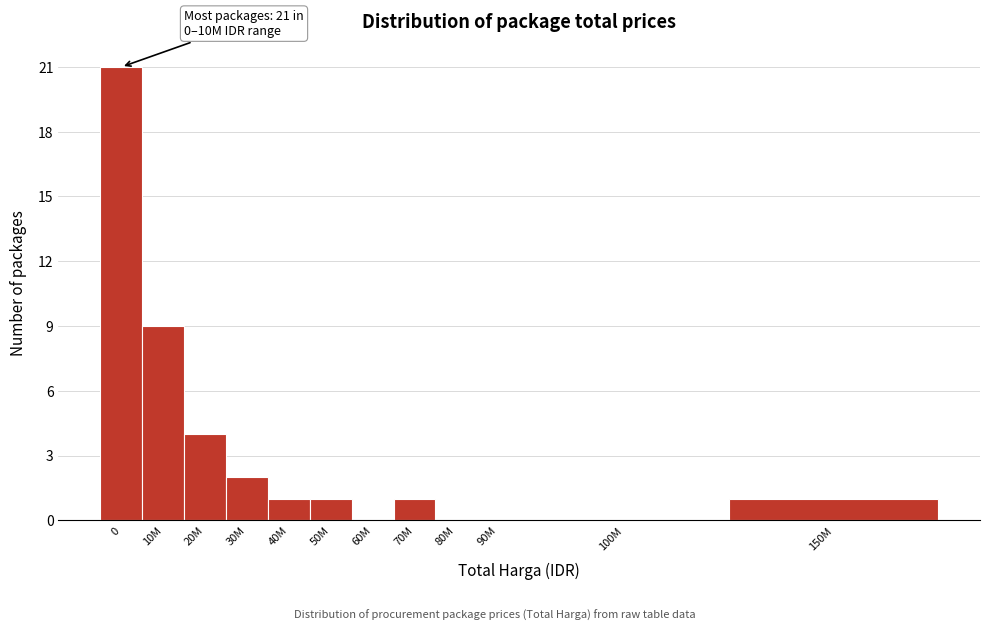

Reading left to right, transcribe all the data shown in this chart.

0=21	10M=9	20M=4	30M=2	40M=1	50M=1	60M=0	70M=1	80M=0	90M=0	100M=0	150M=1